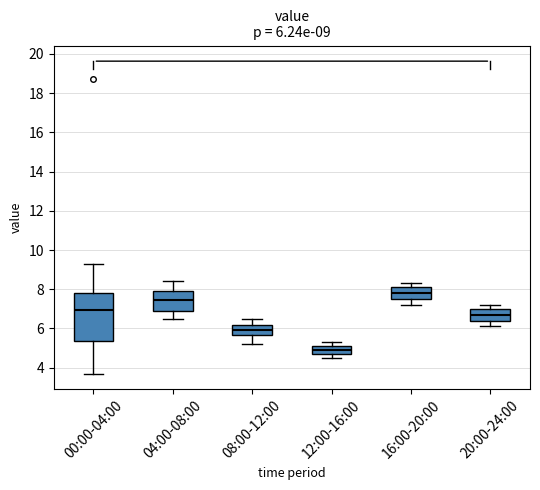

Which box's median line is the highest?

16:00-20:00